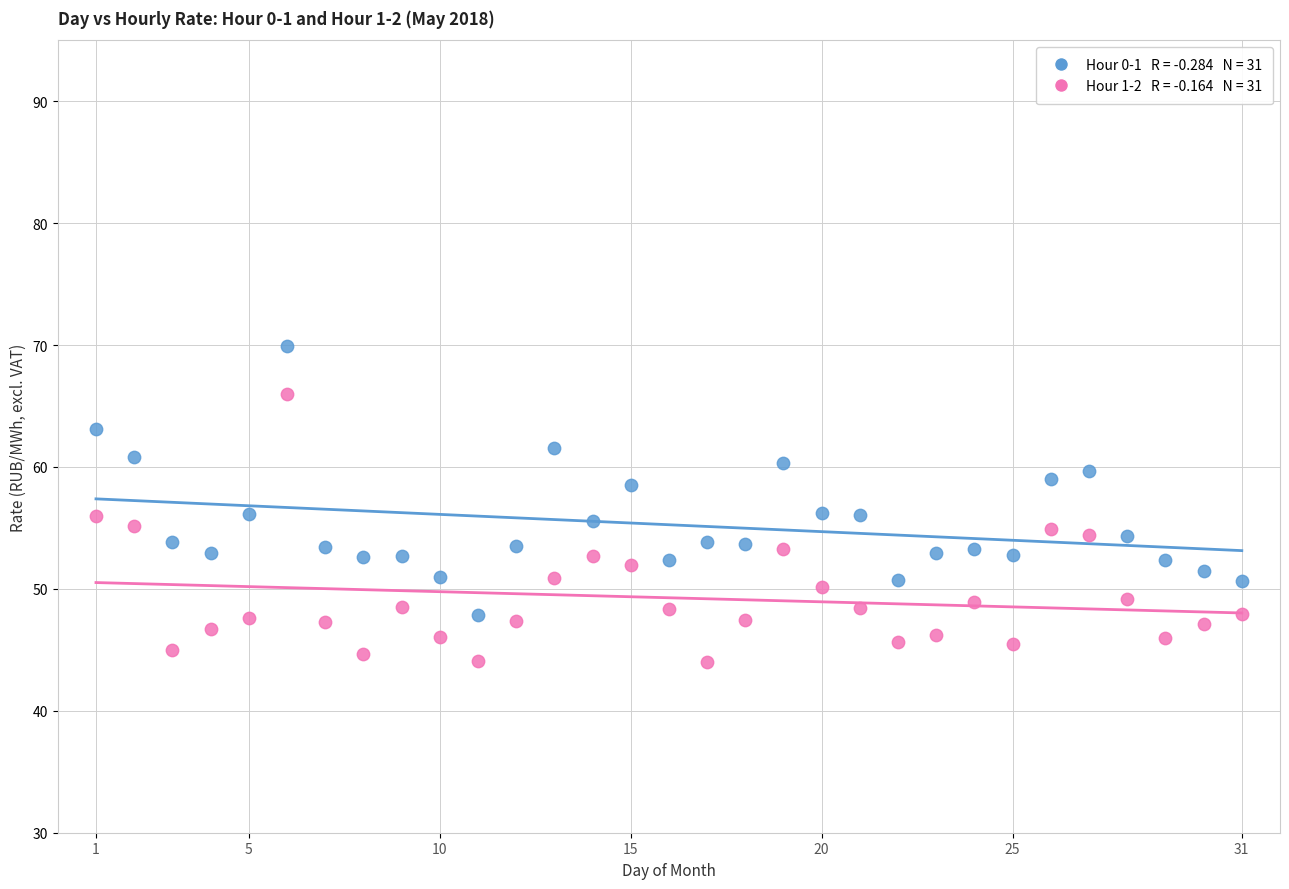

Across all data points, what is the range of Y values (max minus min)?

25.9